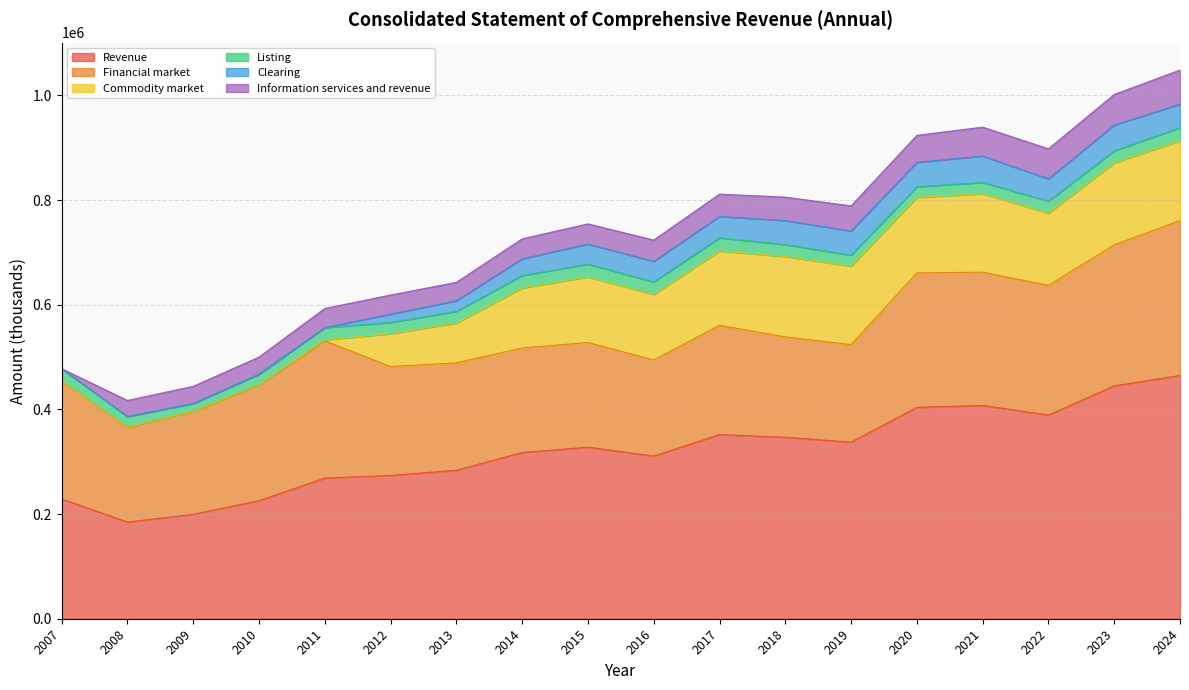

Is it true that Revenue equals 310862 at 2016?

True